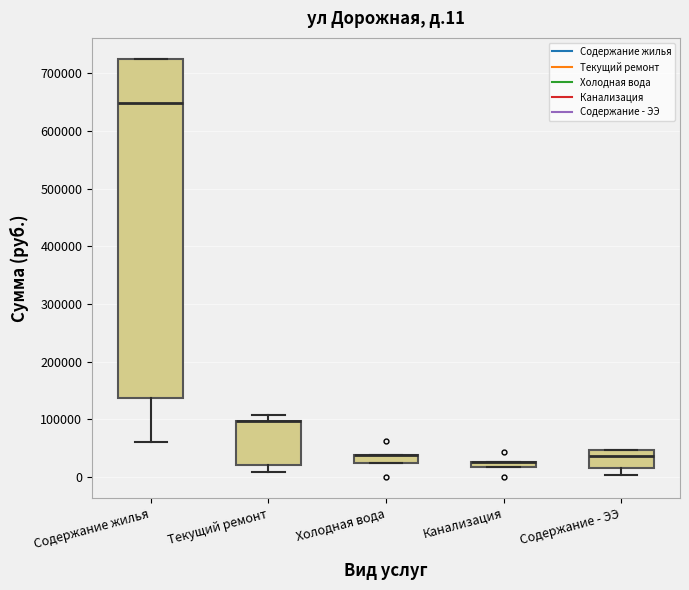

Which box is the tallest, from its lower edge to its upper edge?

Содержание жилья